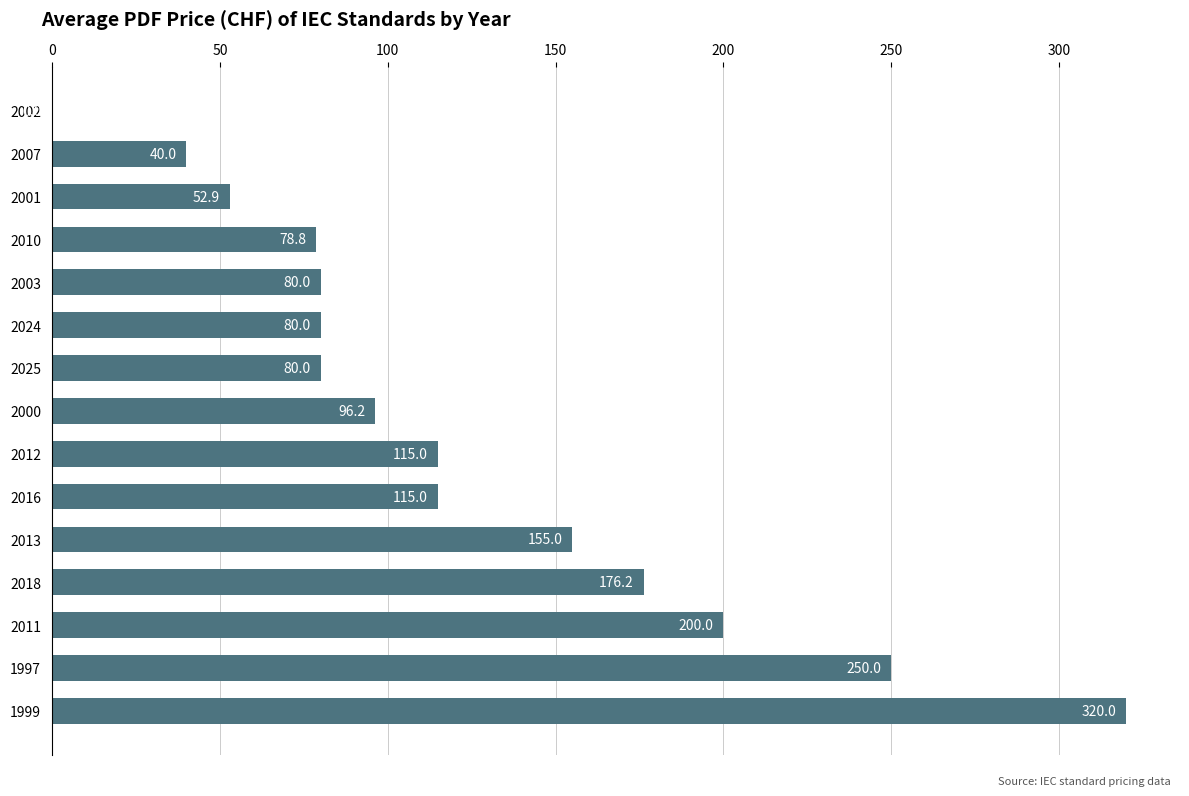

What is the approximate value at 1999?

320.0